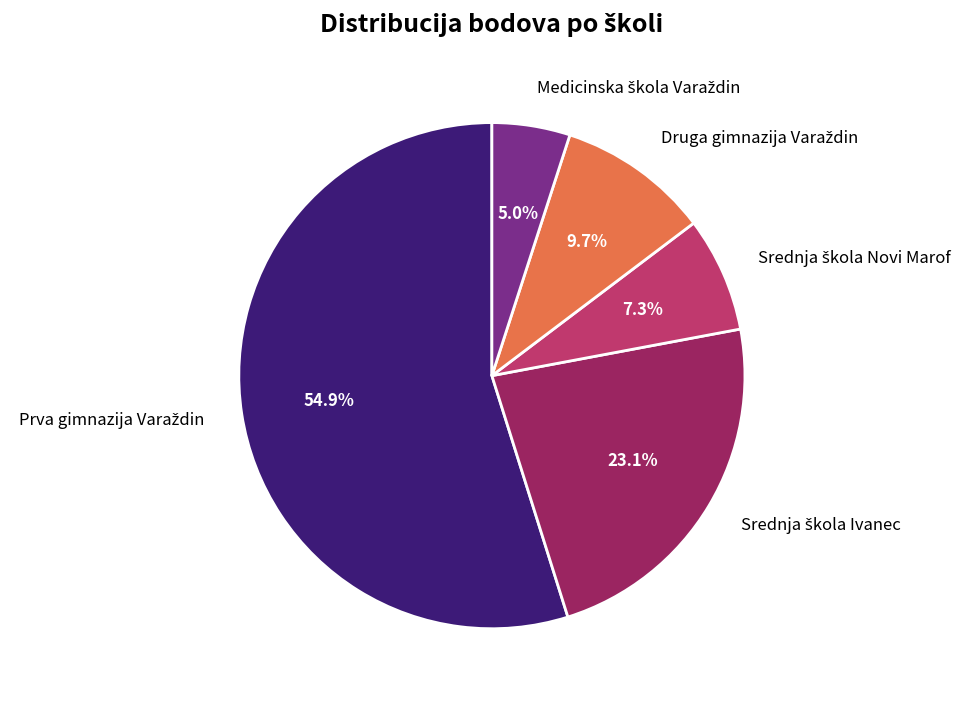

Does any single category account for the majority?

Yes